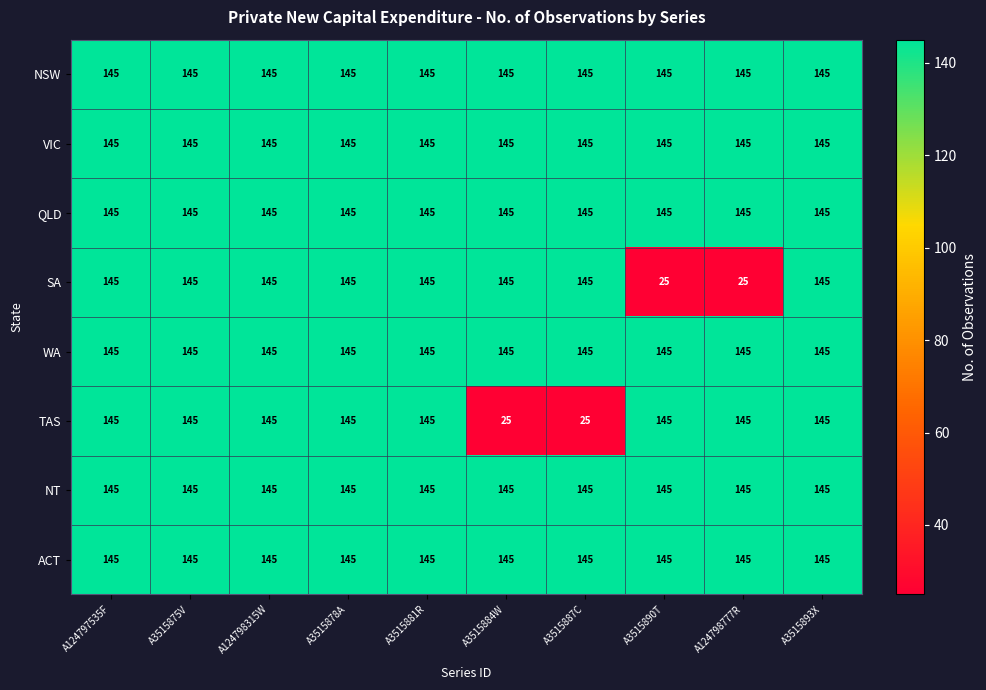

The ACT series shows 145 at A124798315W. True or false?

True